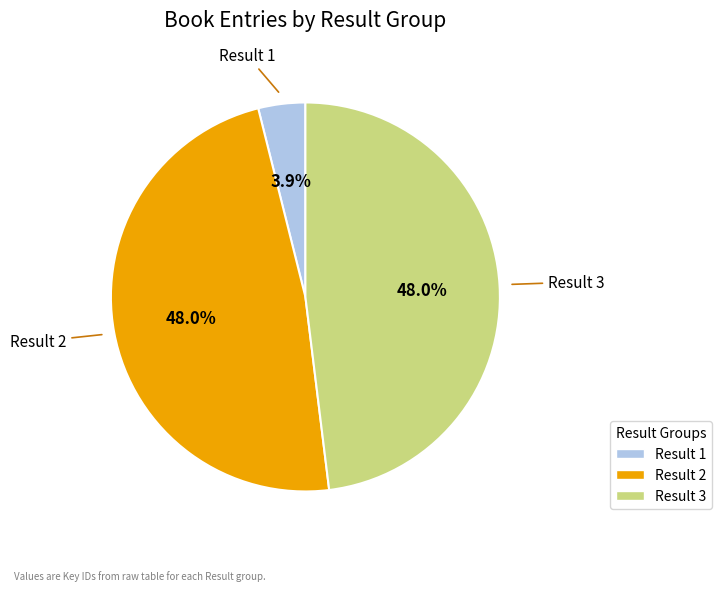

Is there any slice that represents more than half of the pie?

No